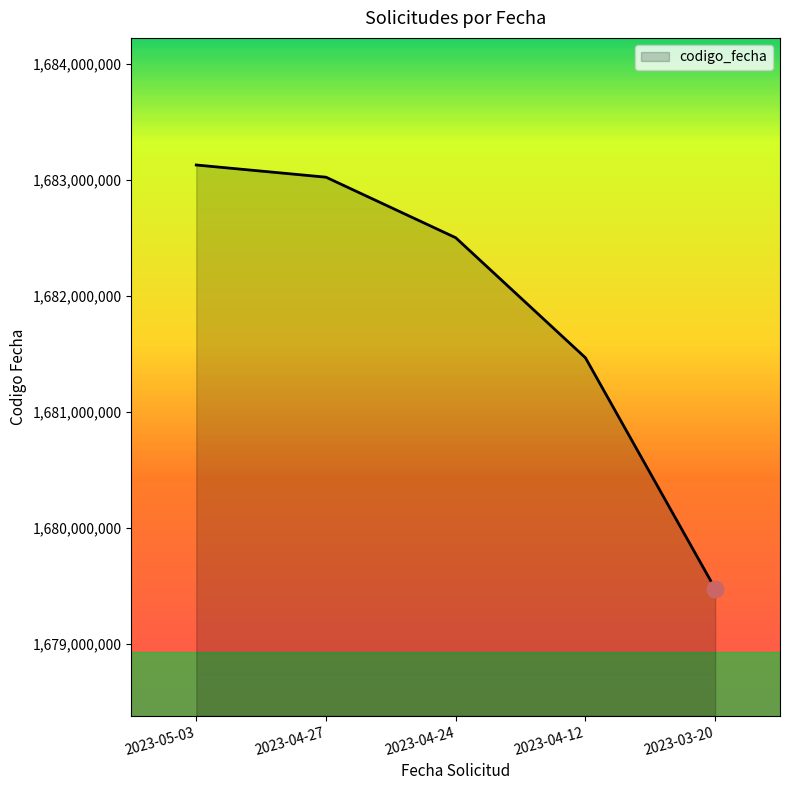

What is the difference between the maximum and second lowest values?

1660941